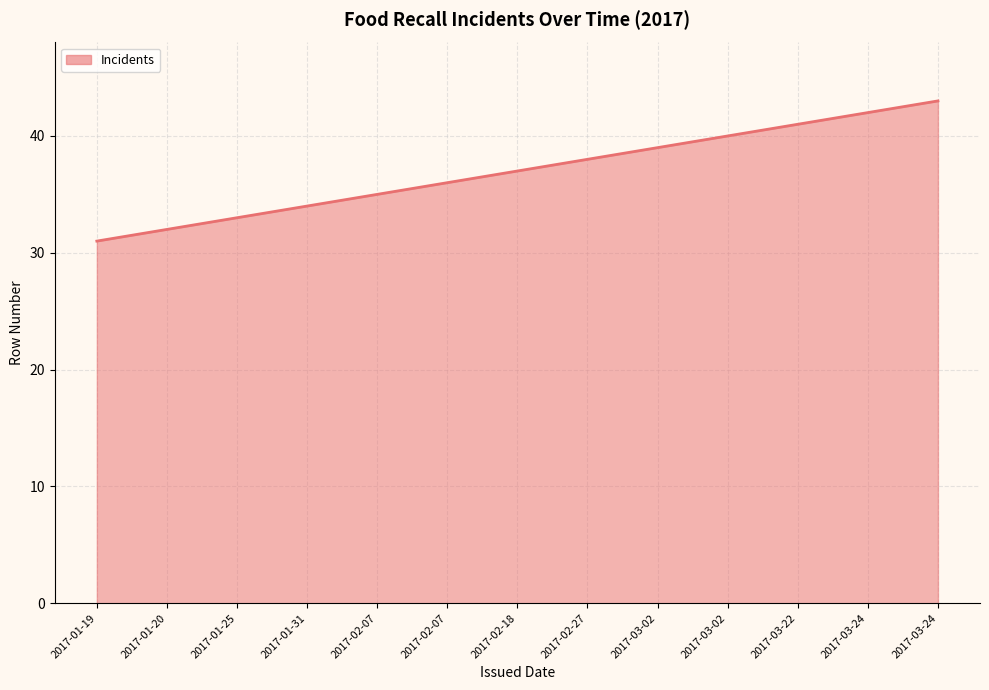

The chart shows a value of 42 at 2017-03-24. True or false?

True